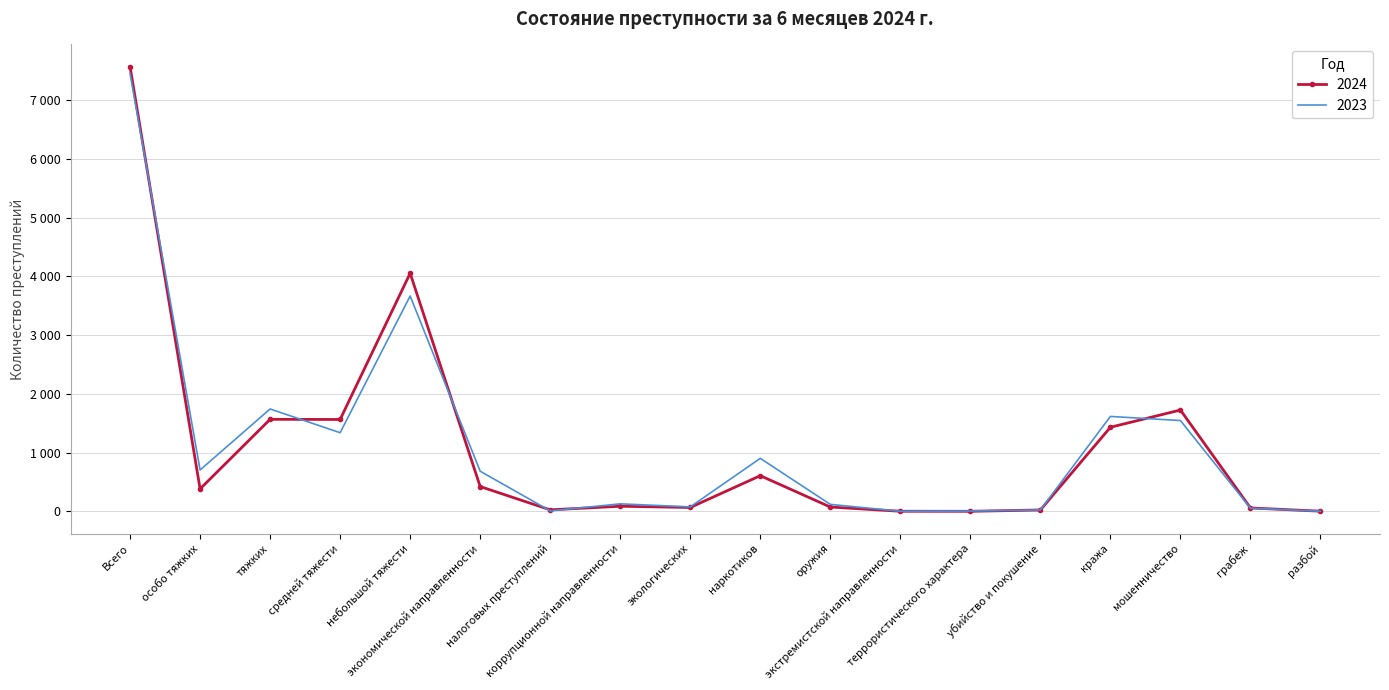

What are all the series names shown in the legend?

2024, 2023